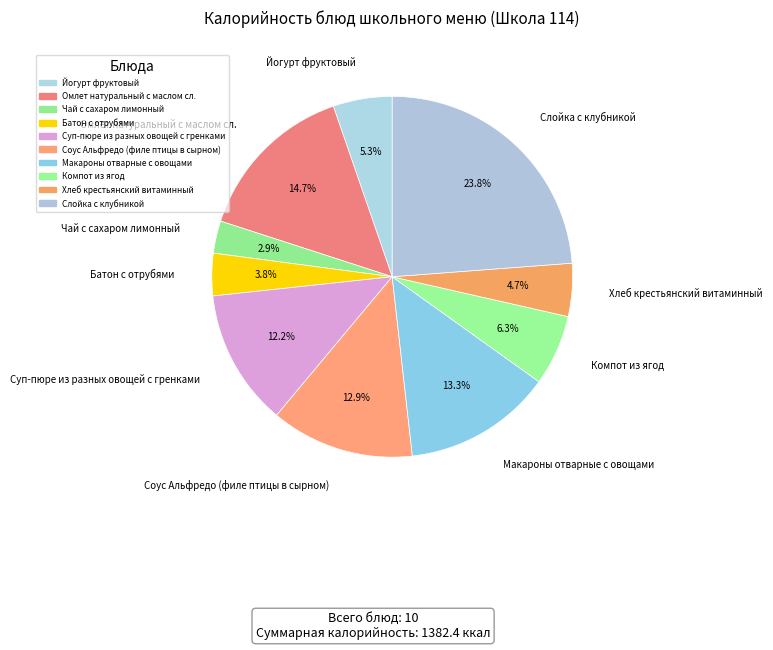

How many slices are in this pie chart?

10